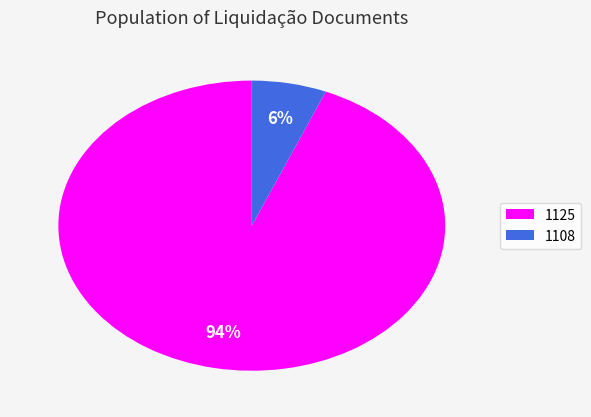

To the nearest percent, what is the combined percentage of 1108 and 1125?

100%